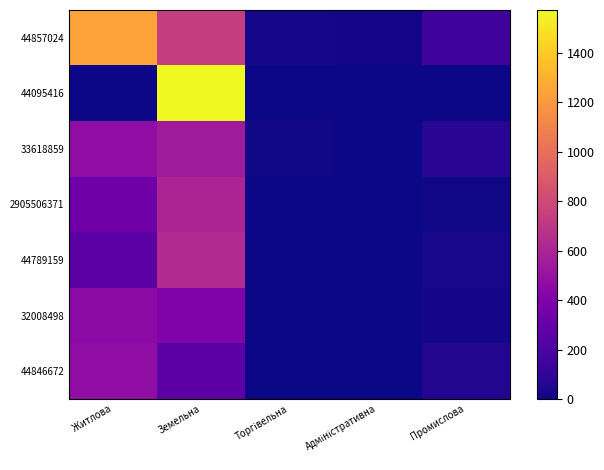

Reading left to right, extract all data points from this chart.

44857024: Житлова=1240	Земельна=738	Торгівельна=22	Адміністративна=13	Промислова=148
44095416: Житлова=0	Земельна=1573	Торгівельна=0	Адміністративна=0	Промислова=0
33618859: Житлова=473	Земельна=549	Торгівельна=8	Адміністративна=2	Промислова=78
2905506371: Житлова=333	Земельна=597	Торгівельна=0	Адміністративна=4	Промислова=12
44789159: Житлова=252	Земельна=631	Торгівельна=3	Адміністративна=6	Промислова=25
32008498: Житлова=450	Земельна=402	Торгівельна=1	Адміністративна=2	Промислова=17
44846672: Житлова=477	Земельна=260	Торгівельна=4	Адміністративна=6	Промислова=59